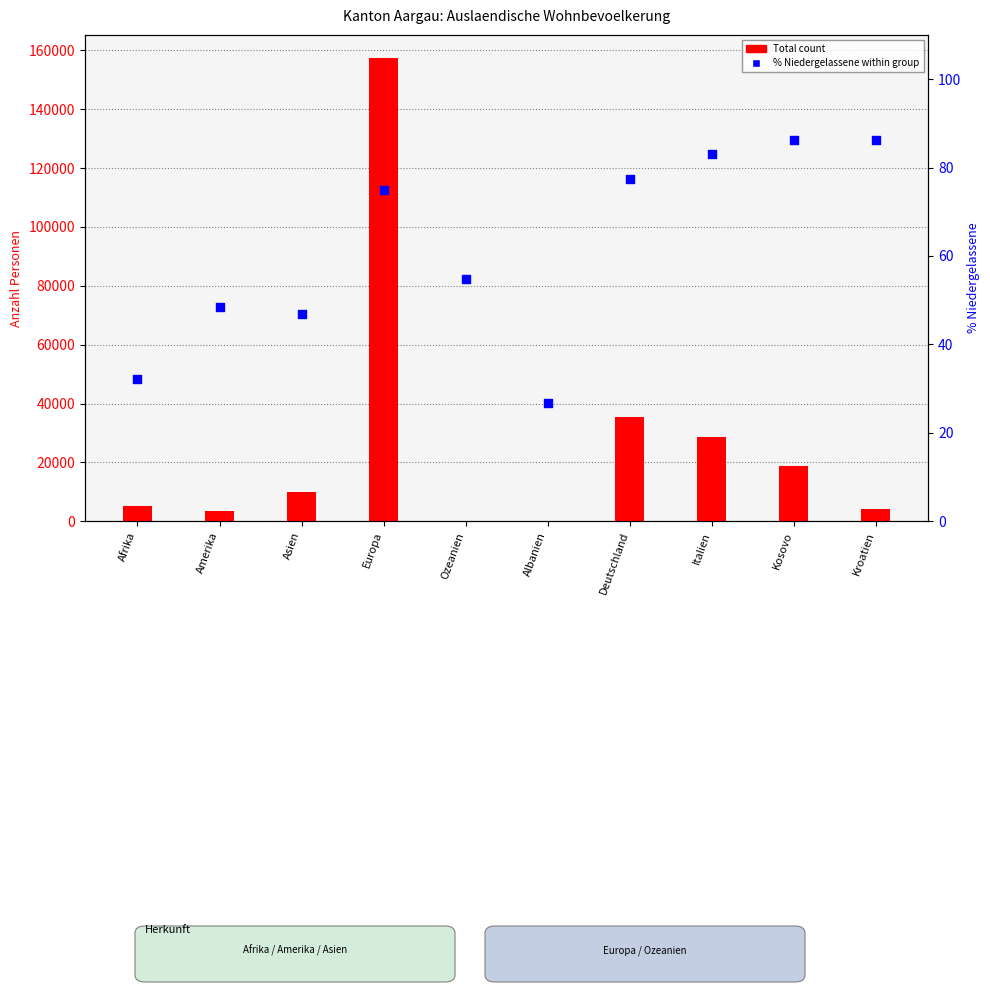

Is the value of % Niedergelassene (C) at Afrika greater than the value of Total at Kroatien?

No